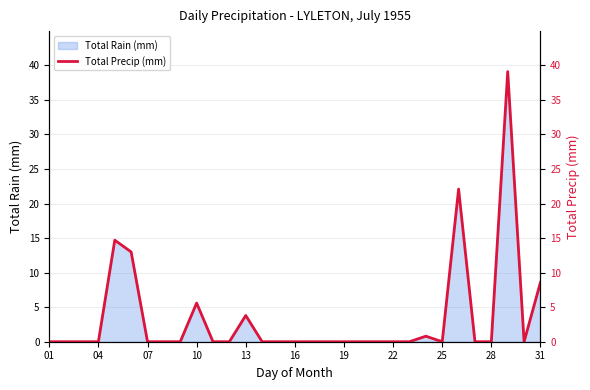

The Total Rain (mm) series shows 25.2 at 04. True or false?

False